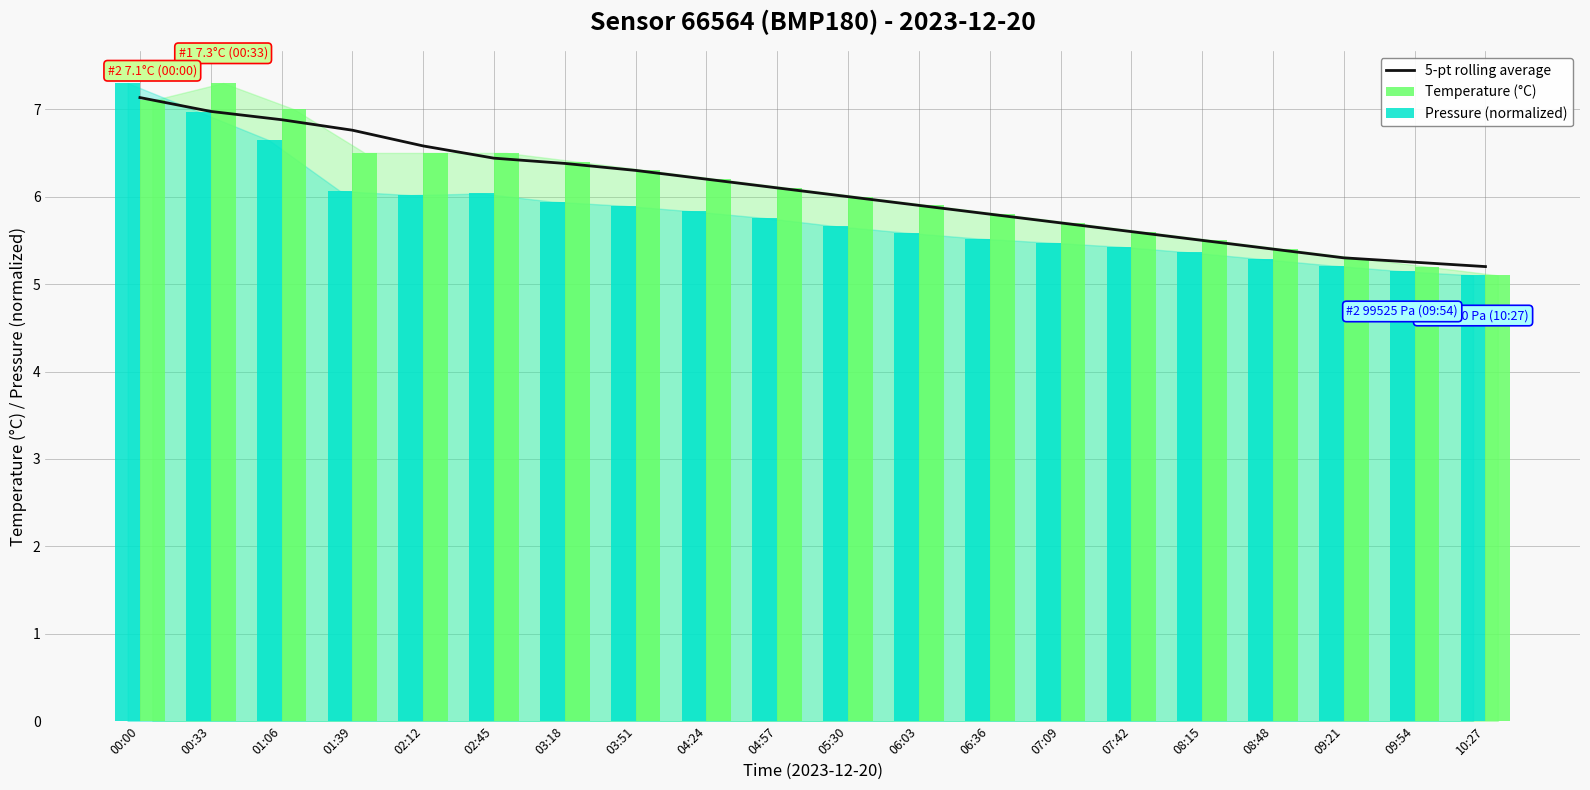

The value of Pressure (normalized) at 03:51 is 2.0. True or false?

False